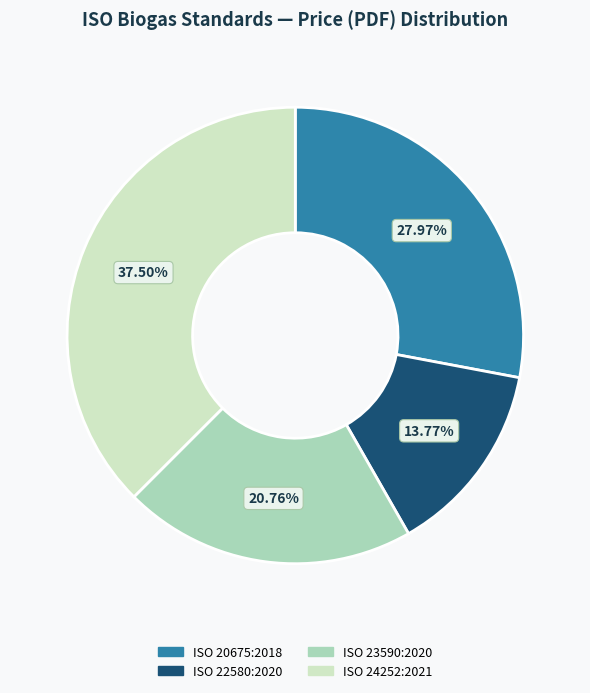

Between ISO 22580:2020 and ISO 20675:2018, which is larger?

ISO 20675:2018